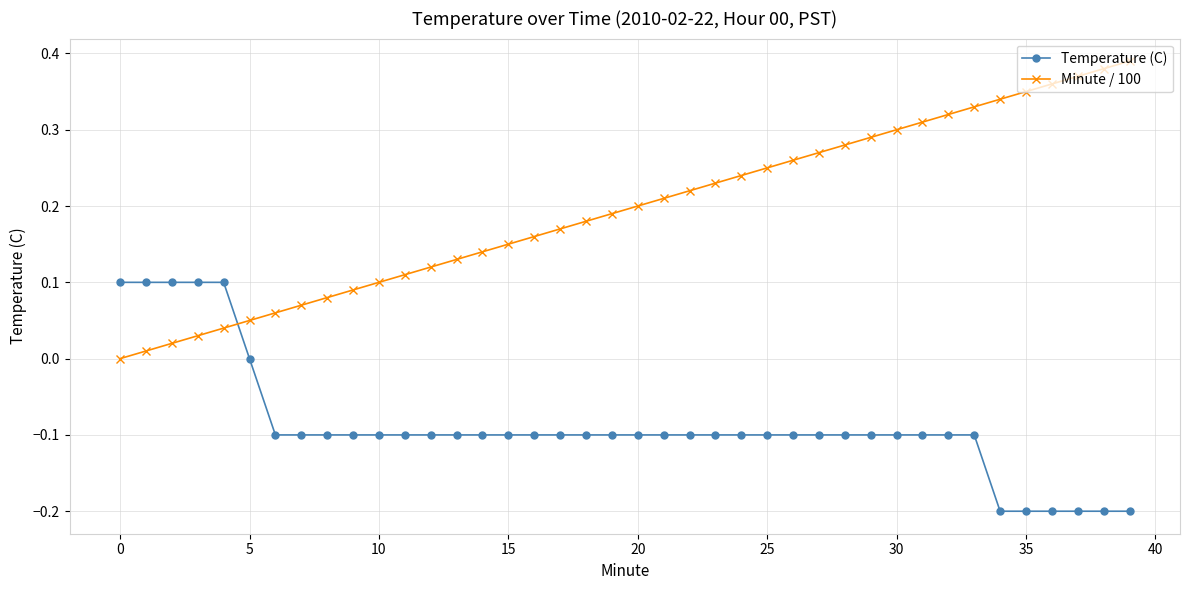

What is the sum of all Minute / 100 values?

7.8